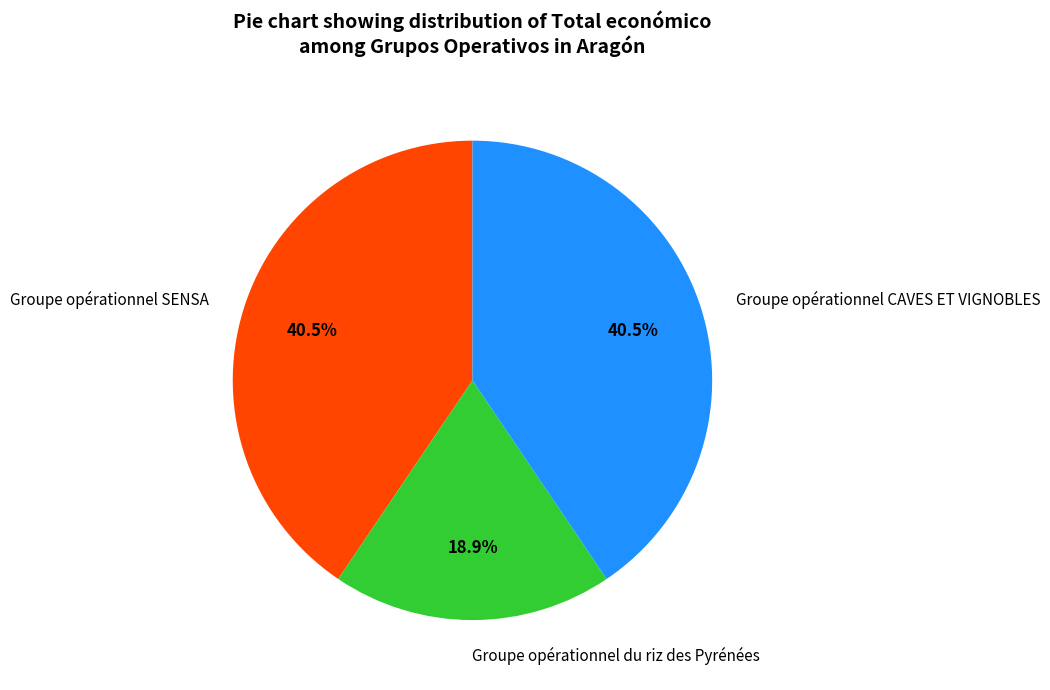

What is the smallest slice in the pie chart?

Groupe opérationnel du riz des Pyrénées